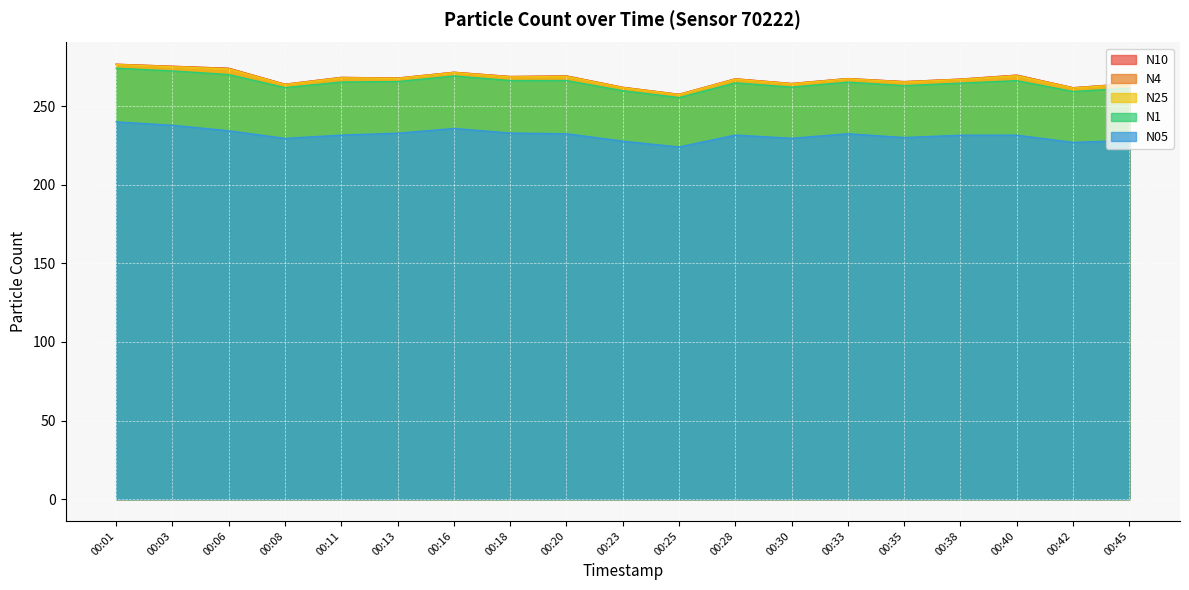

List the labels in order of N10 value, smallest first.

00:25, 00:42, 00:23, 00:08, 00:45, 00:30, 00:35, 00:38, 00:28, 00:33, 00:13, 00:11, 00:18, 00:20, 00:40, 00:16, 00:06, 00:03, 00:01